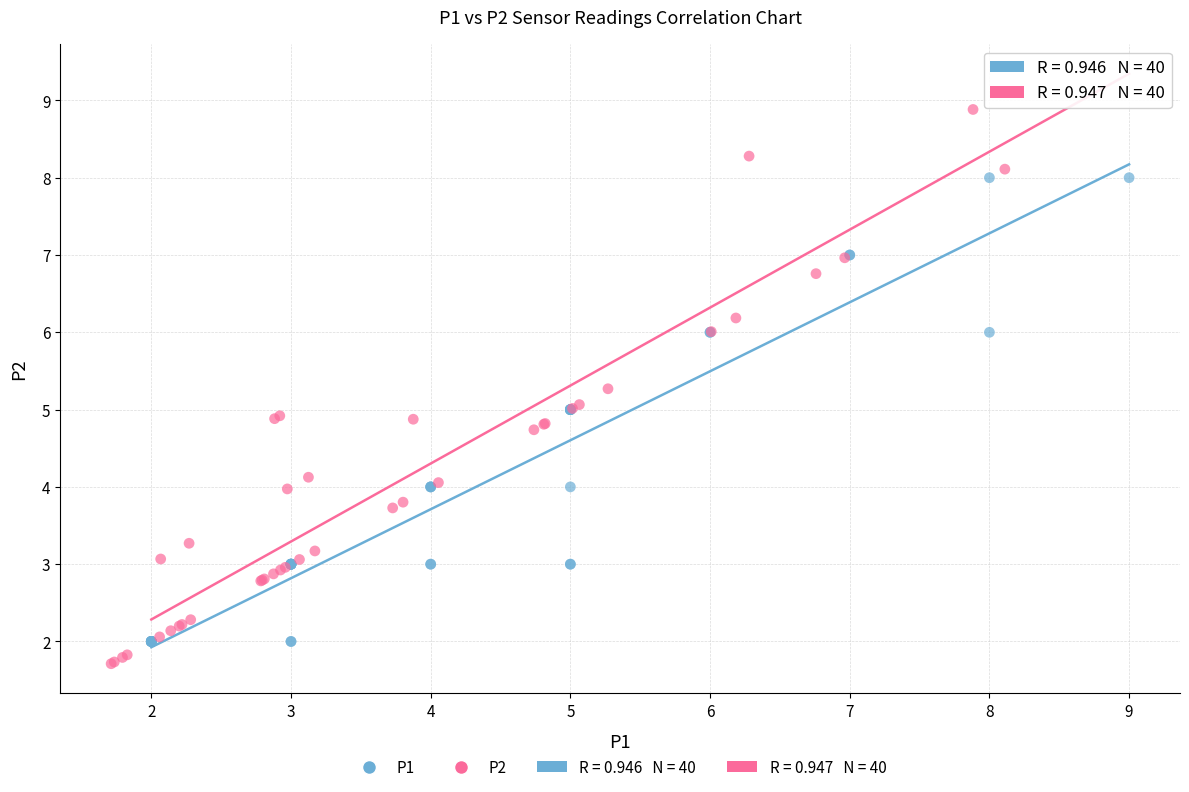

Which series has the largest Y range (max minus min)?

P2